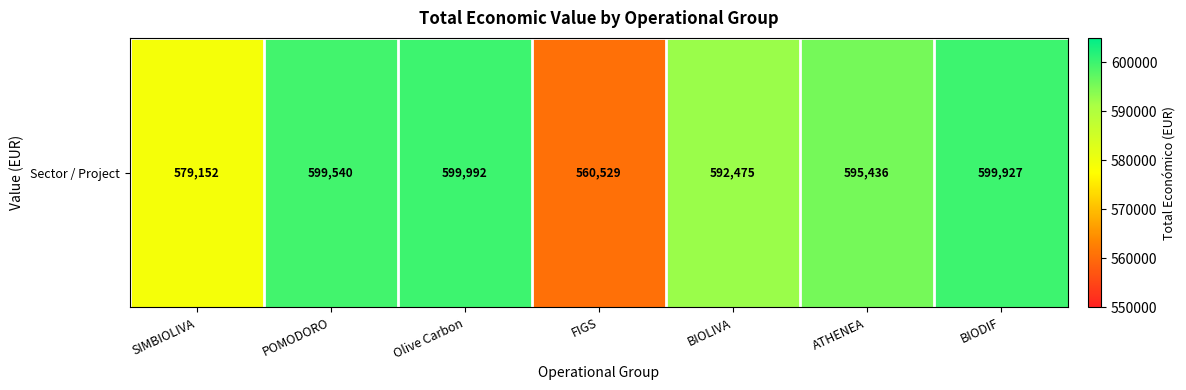

True or false: the data shows 1021831 at ATHENEA.

False